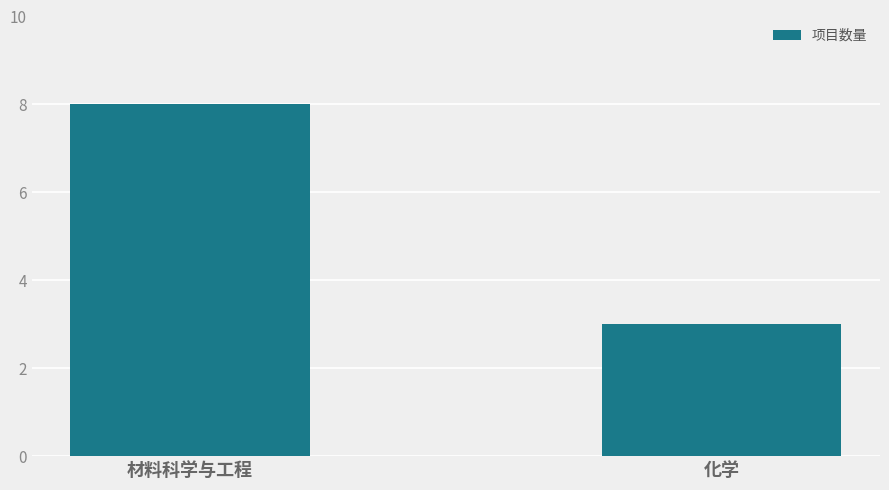

Between 化学 and 材料科学与工程, which is larger?

材料科学与工程